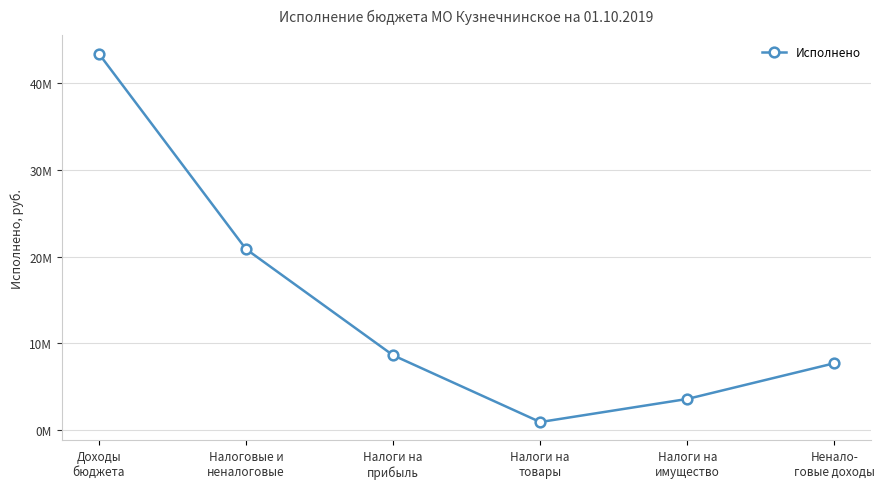

Reading left to right, transcribe all the data shown in this chart.

Доходы
бюджета=43442922.2	Налоговые и
неналоговые=20896699.8	Налоги на
прибыль=8639097.6	Налоги на
товары=935938.7	Налоги на
имущество=3600000.0	Ненало-
говые доходы=7721663.5